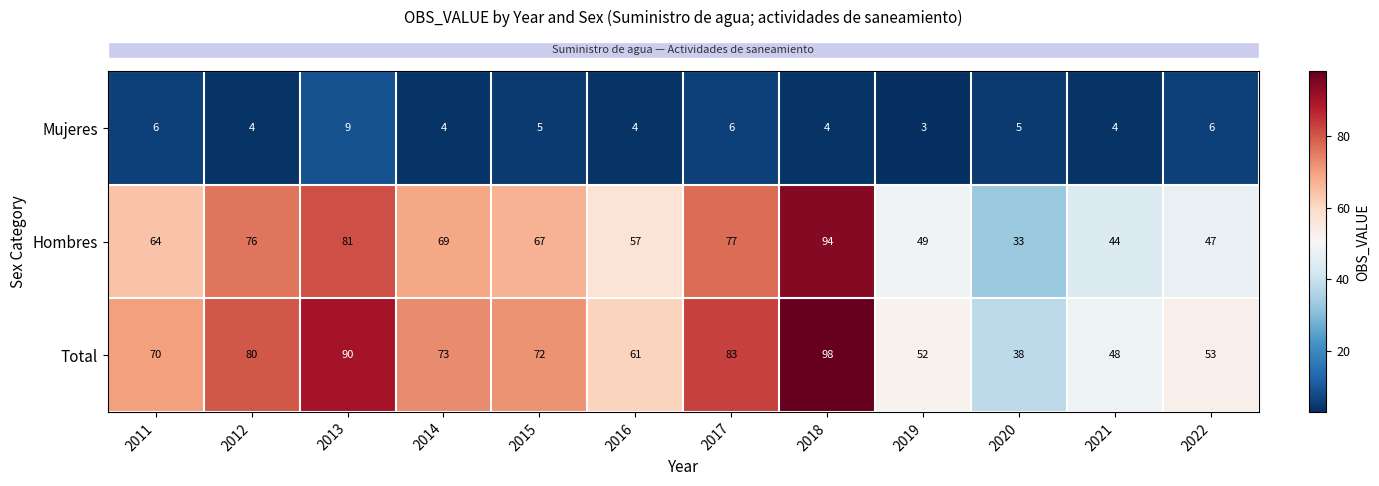

At which category is the sum across all series the highest?

2018